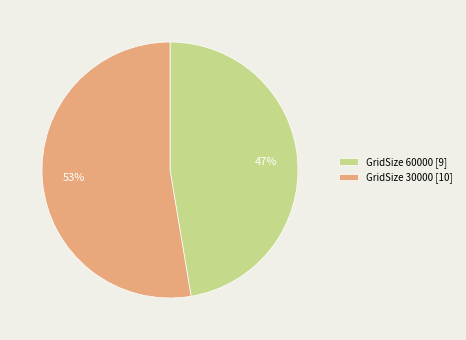

To the nearest percent, what is the average slice percentage?

50%